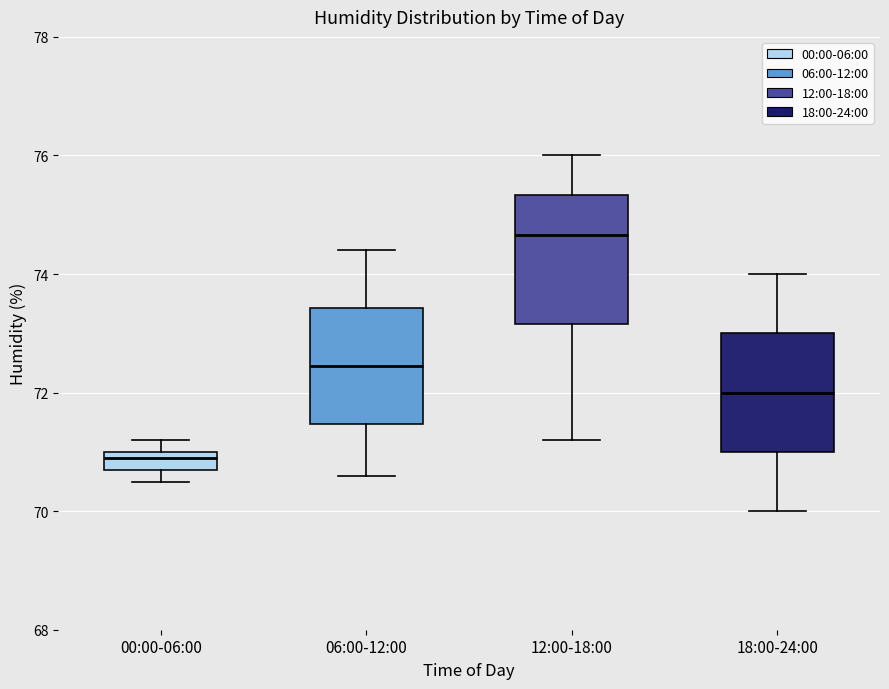

Where does the lower whisker of the box for 12:00-18:00 end on the y-axis? The values are not printed on the chart, so give them approximately, as read against the axis.

71.2